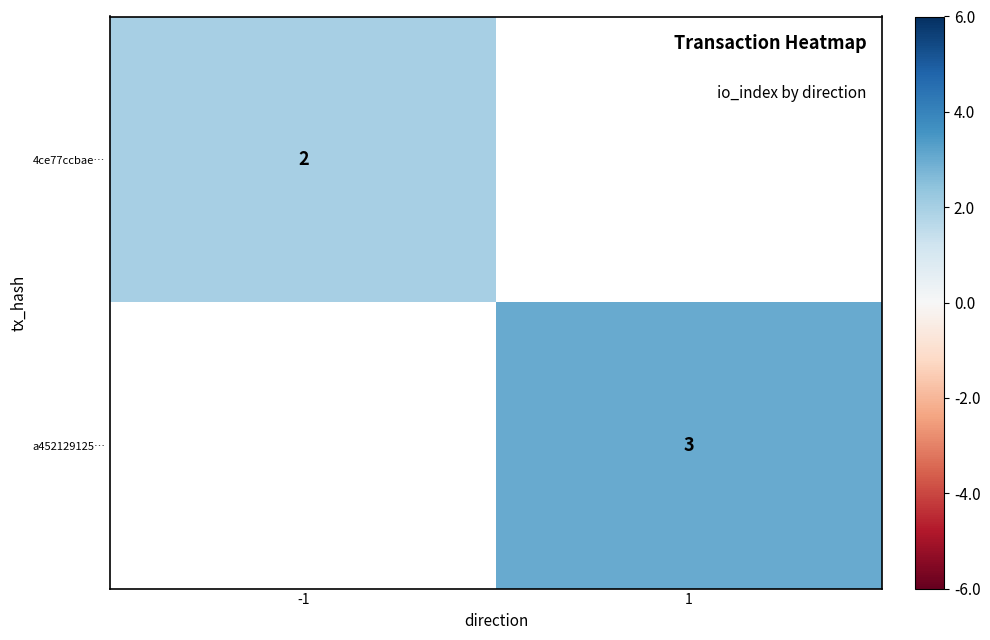

True or false: a452129125… has a value of 3 at 1.

True